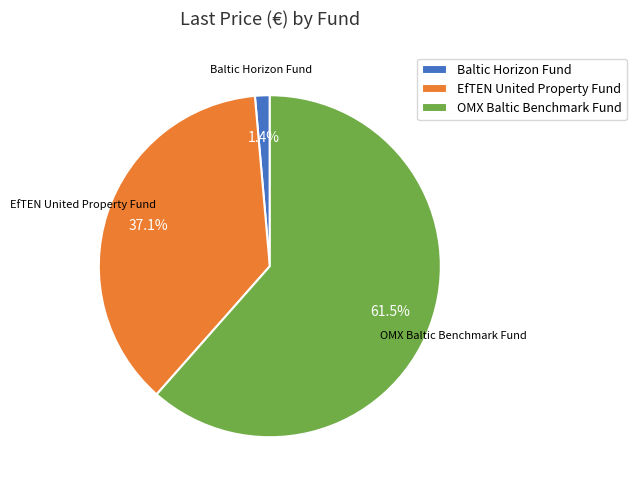

The Baltic Horizon Fund slice represents 11% of the pie. True or false?

False